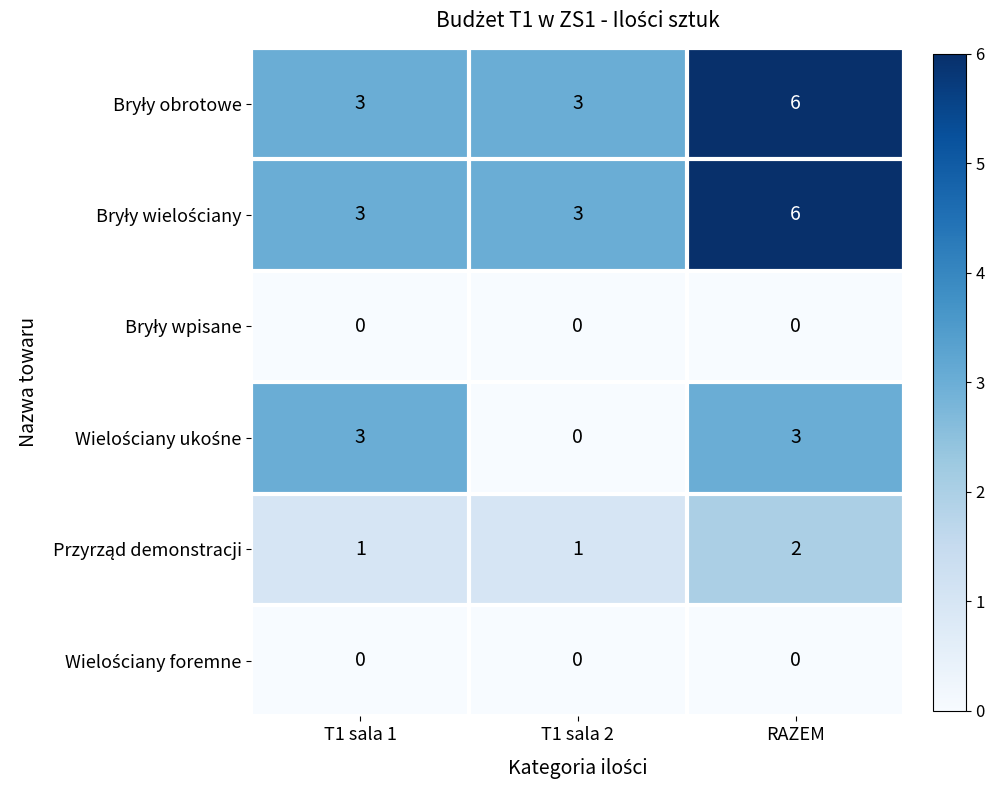

At which category is the sum across all series the highest?

RAZEM